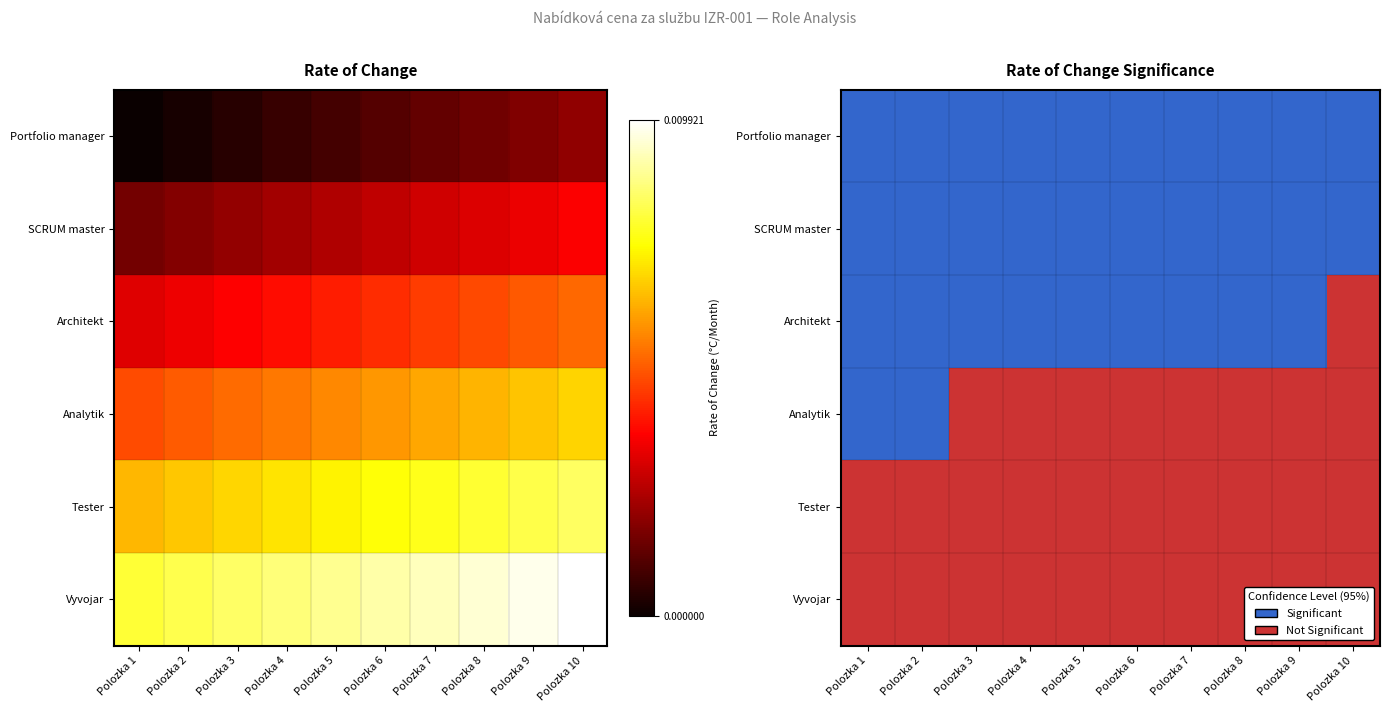

How many data points does each series have?

10